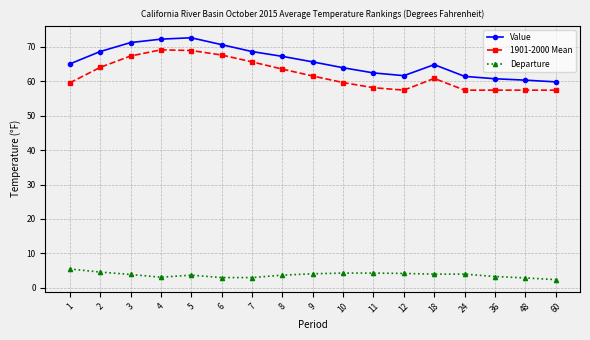

Which category has the highest value in the Departure series?

1